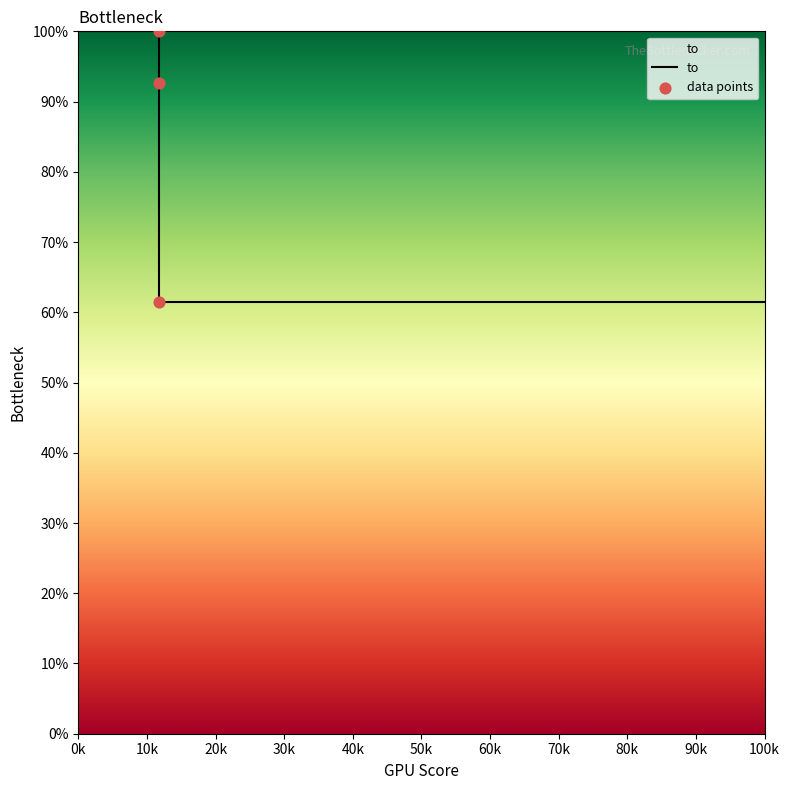

What is the change in value from 11710 to 11710?

-7.3